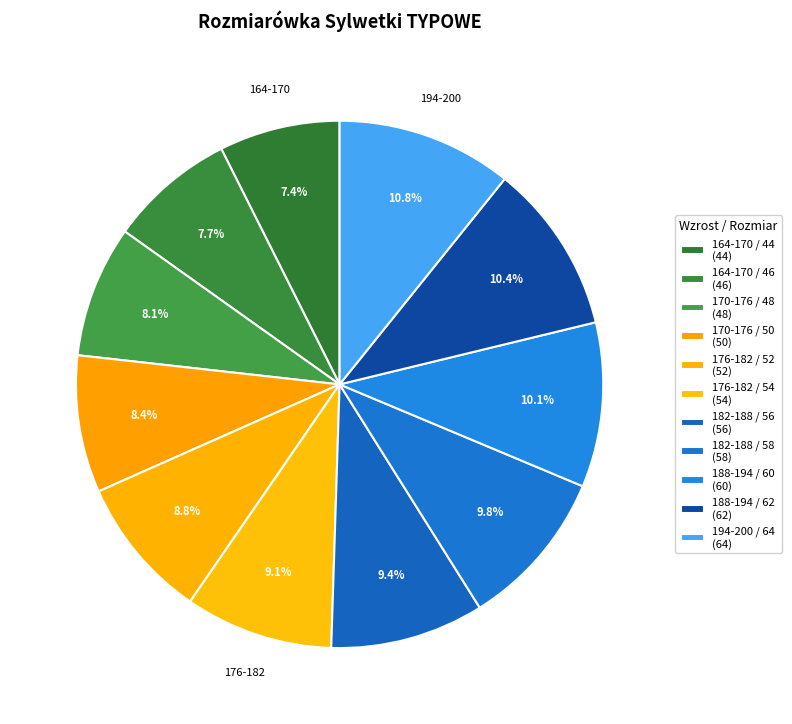

To the nearest percent, what is the average slice percentage?

9%